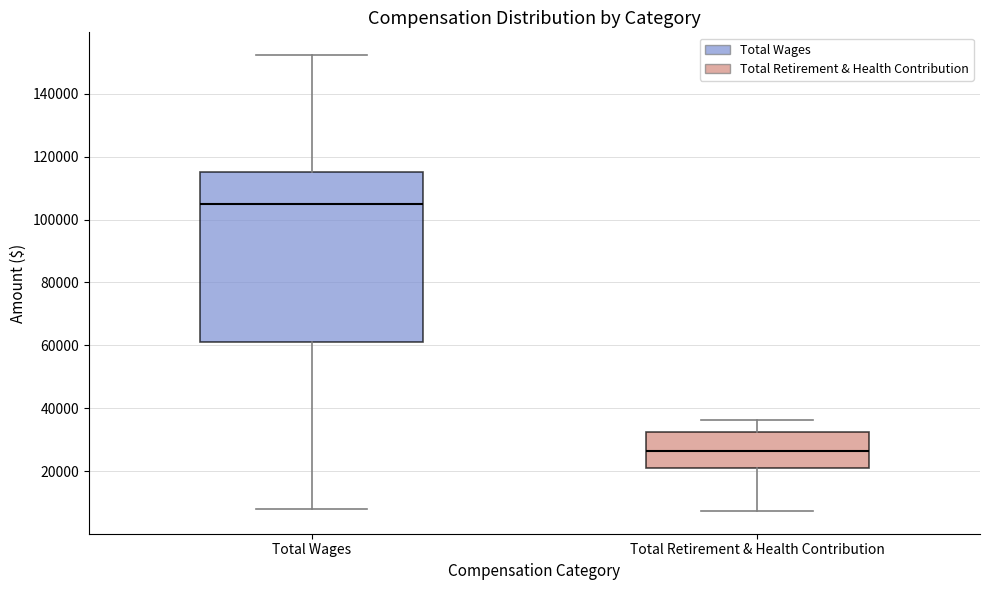

Which box has the lowest median line?

Total Retirement & Health Contribution